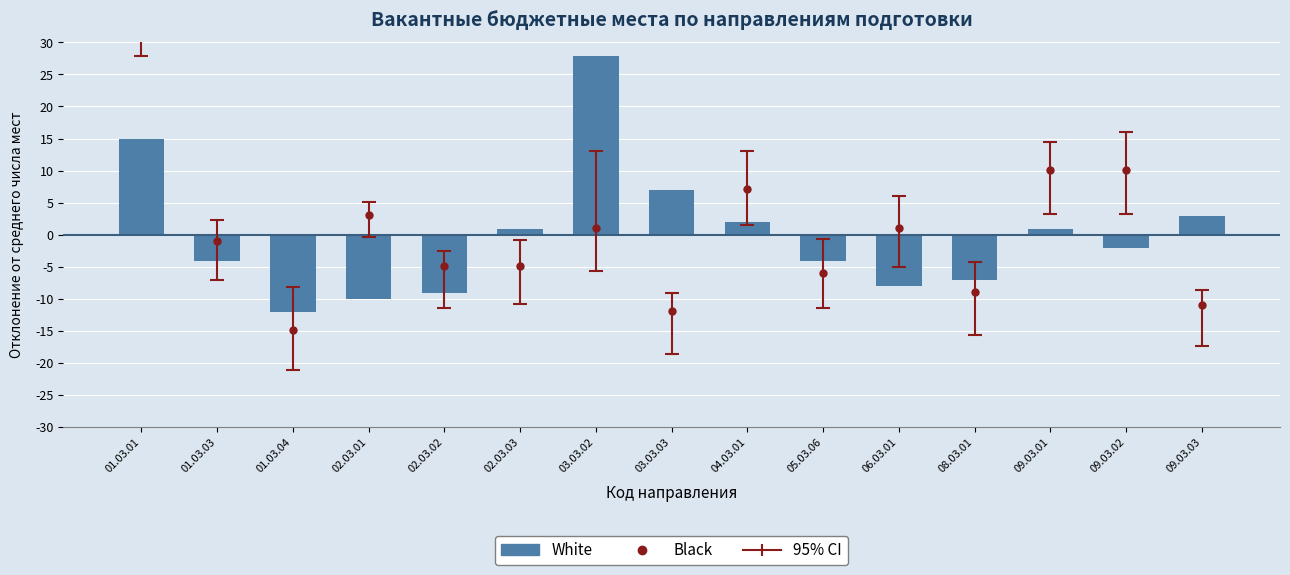

Where is the data nearest to the value 7?

03.03.03